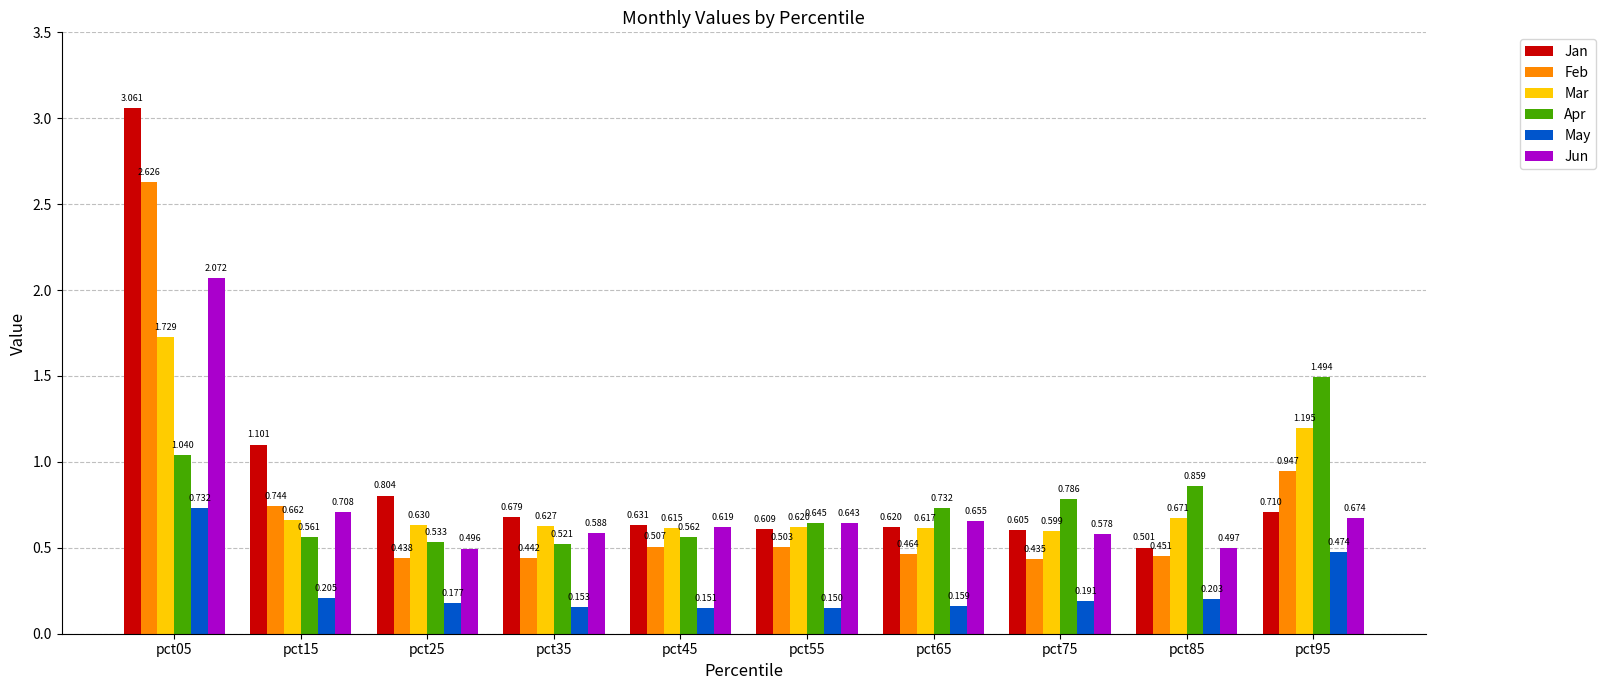

Is it true that Apr equals 0.2 at pct65?

False